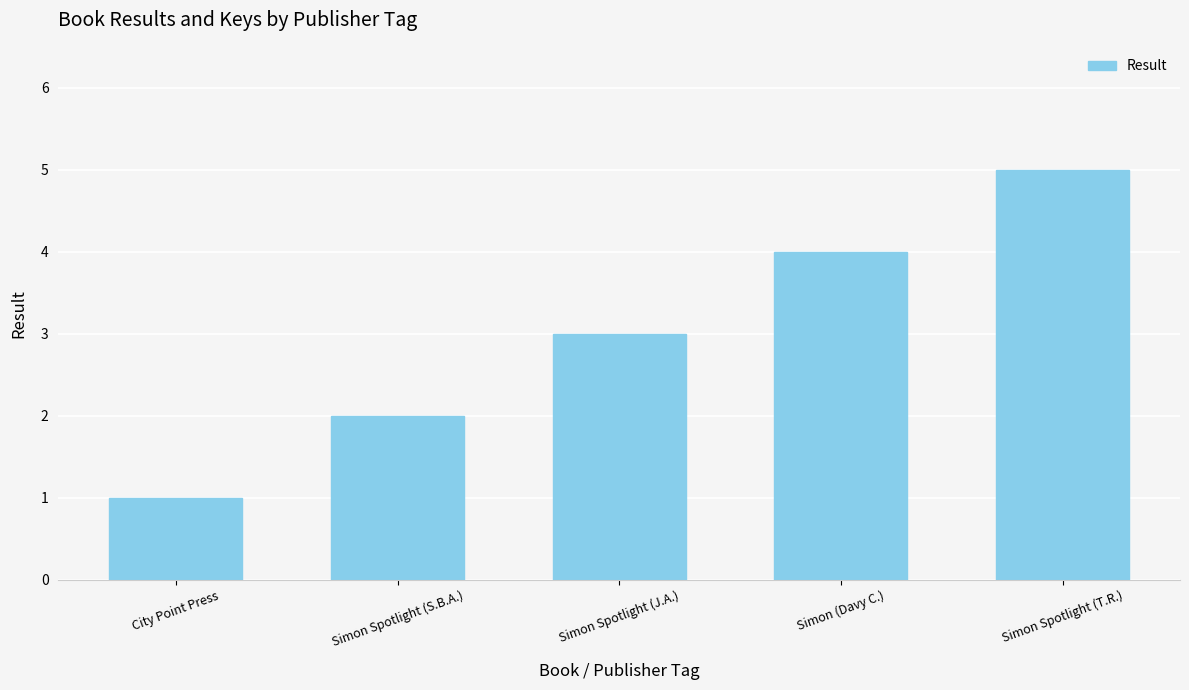

Are the bars grouped side by side (vs. stacked)?

No